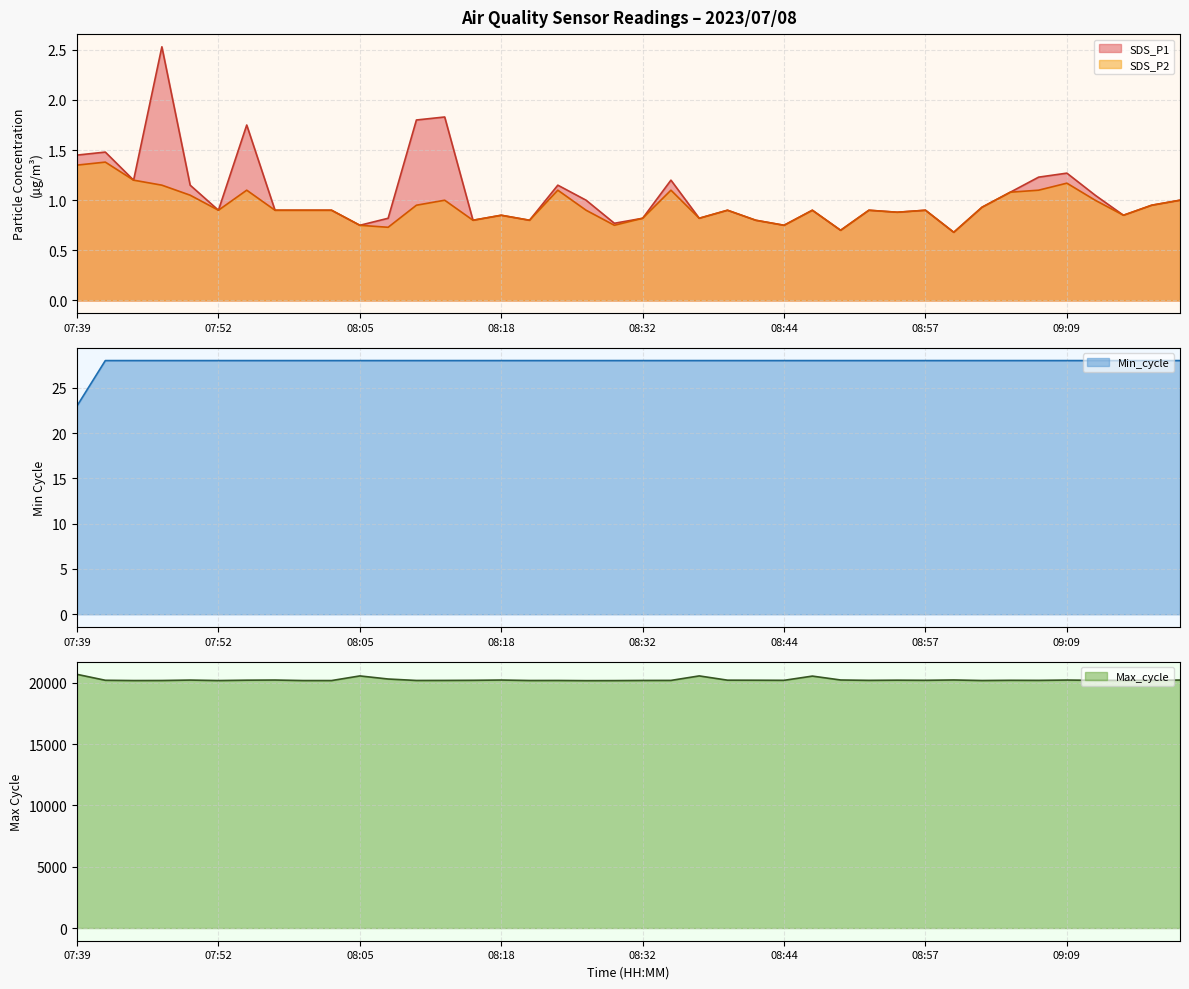

What is the sum of all SDS_P1 values?

42.3